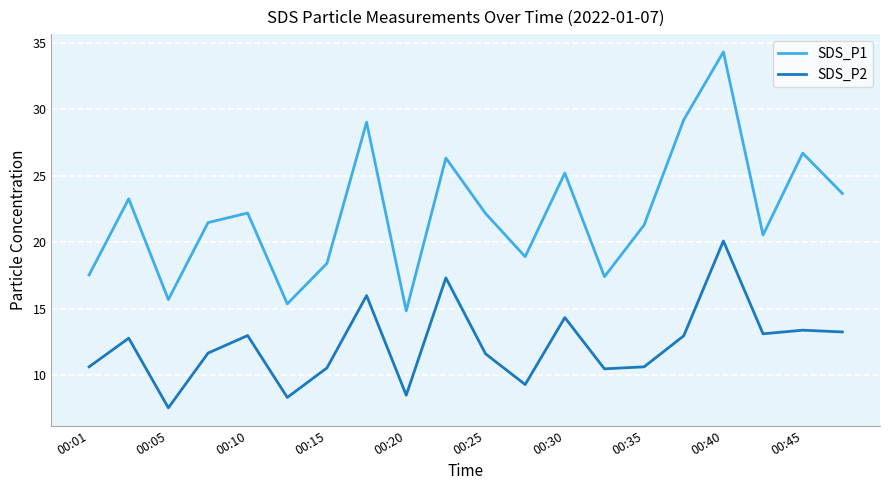

List the series in order of their peak value, highest first.

SDS_P1, SDS_P2